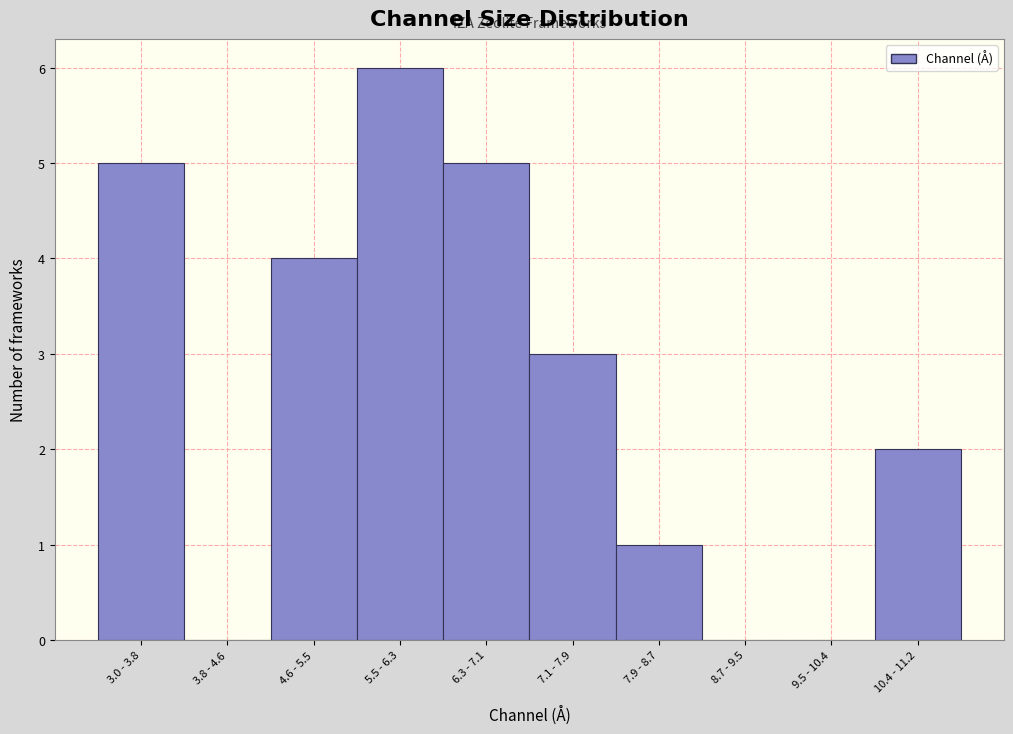

Reading left to right, list all the values displayed in this chart.

3.0 - 3.8=5	3.8 - 4.6=0	4.6 - 5.5=4	5.5 - 6.3=6	6.3 - 7.1=5	7.1 - 7.9=3	7.9 - 8.7=1	8.7 - 9.5=0	9.5 - 10.4=0	10.4 - 11.2=2